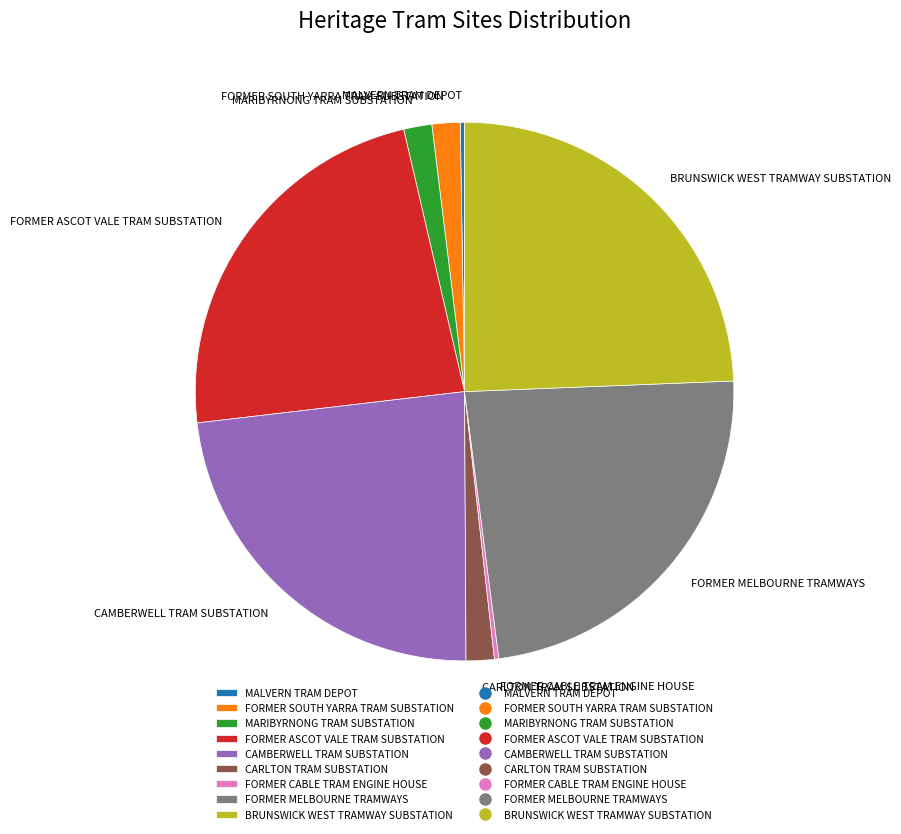

Does FORMER MELBOURNE TRAMWAYS represent more than half of the total?

No